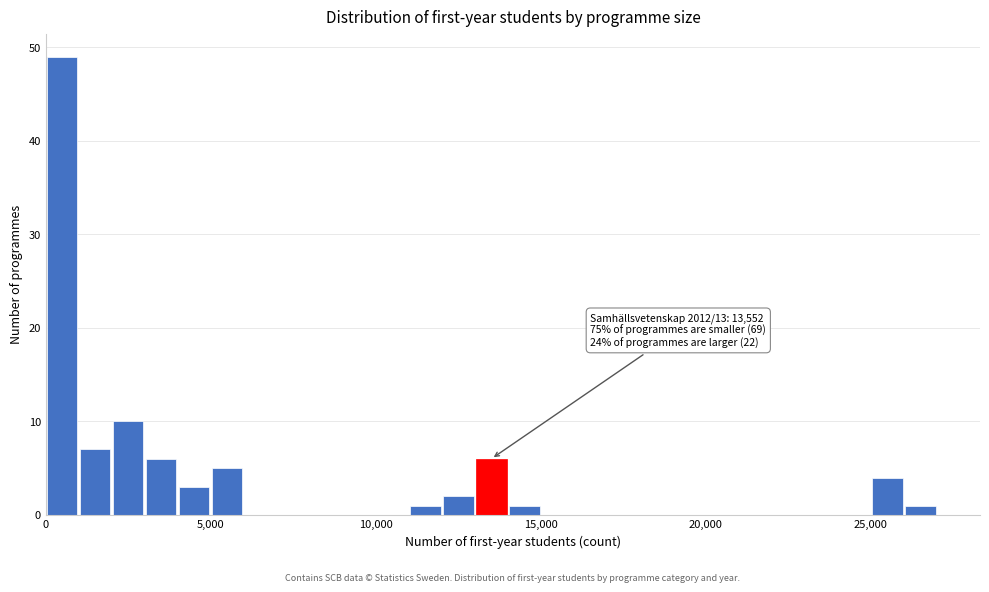

Around what value on the x-axis is the tallest bar? Give the approximate position of its centre, as read against the axis.

500